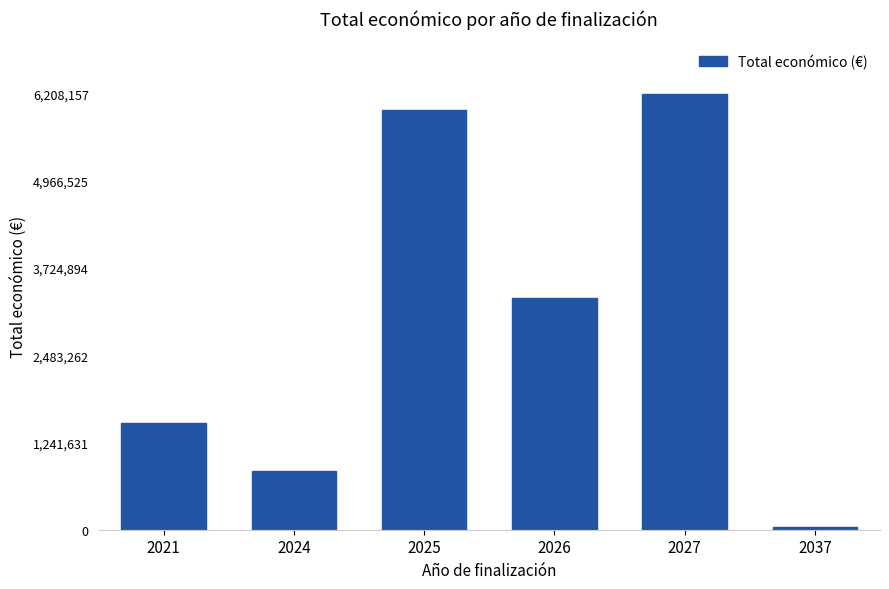

What is the difference between the second highest and second lowest values?

5132205